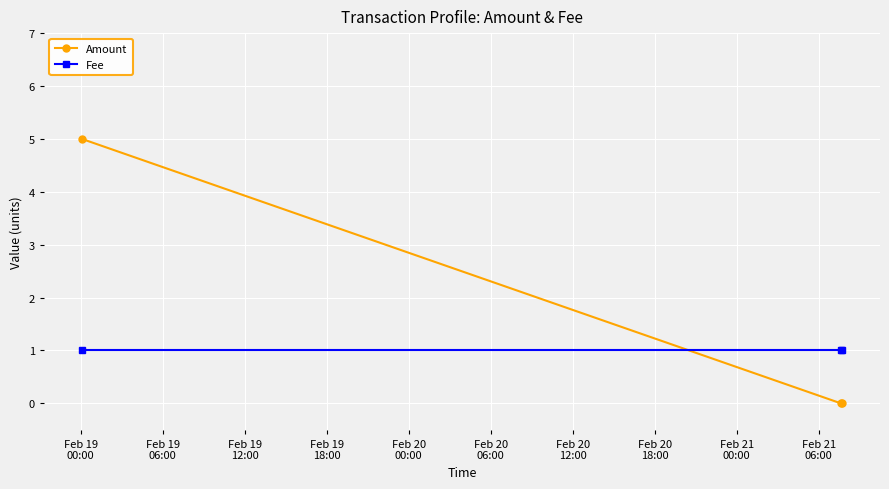

What is the sum of all Amount values?

5